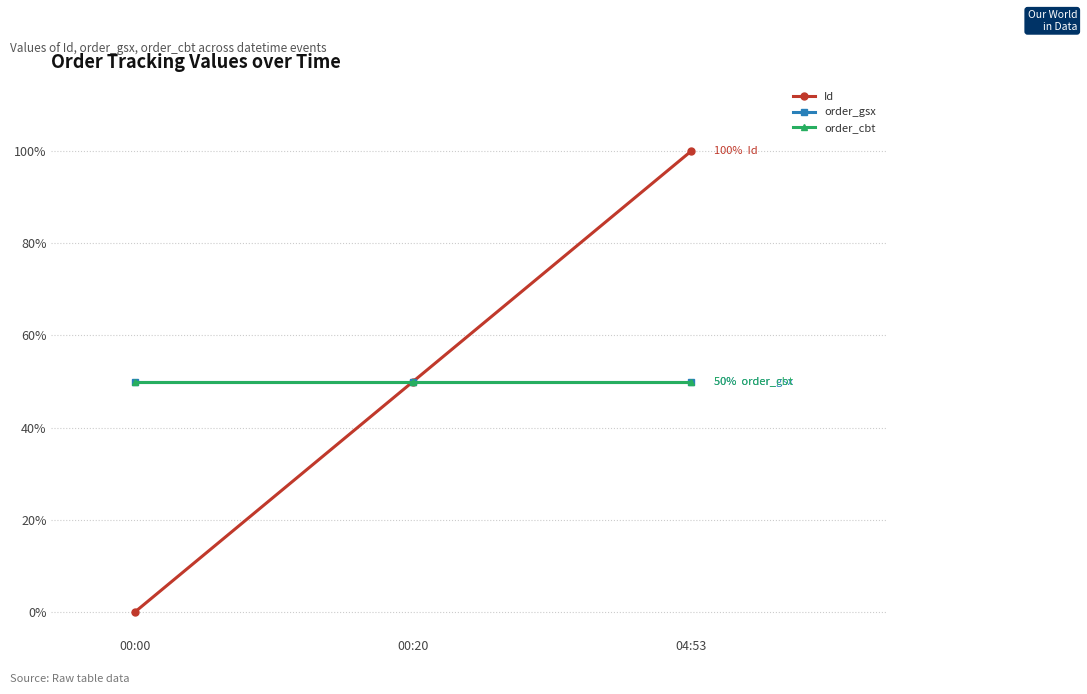

How many lines are shown in the chart?

3